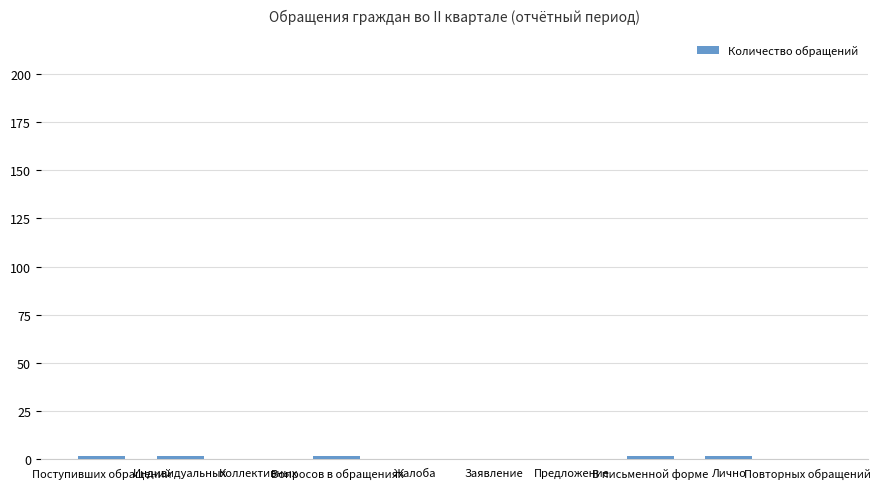

What is the maximum value shown in the chart?

2